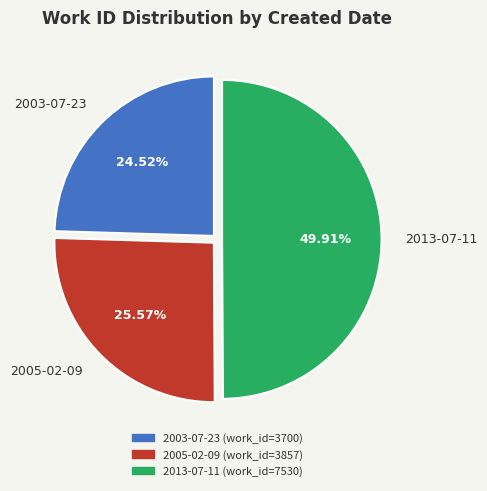

Is 2003-07-23 the majority of the pie?

No